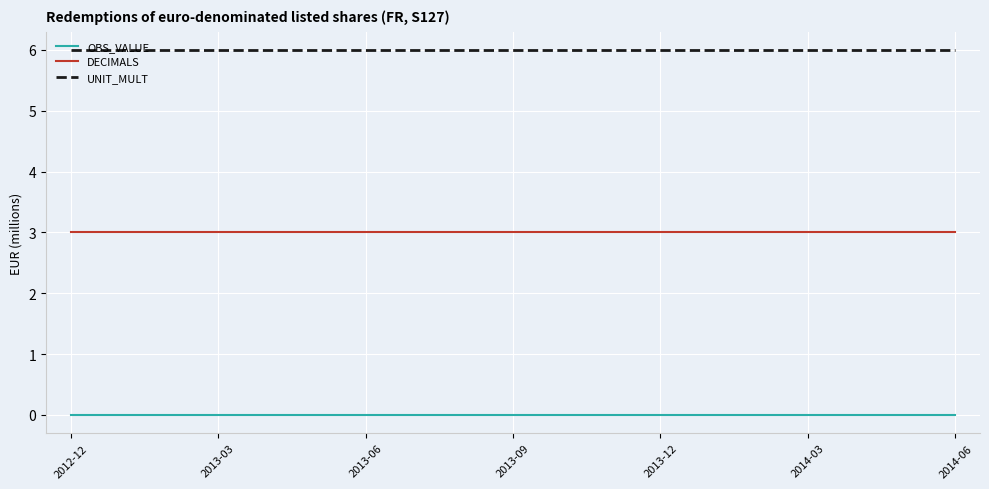

Does the chart display data point markers on the line(s)?

No